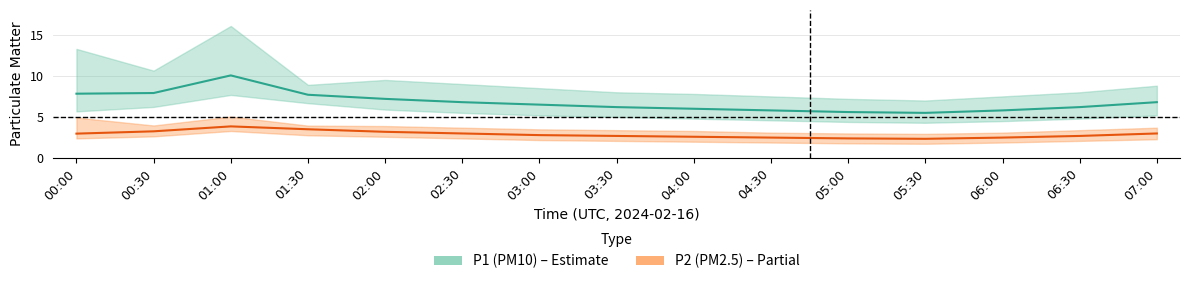

Which series has the widest spread of values?

P1_hi